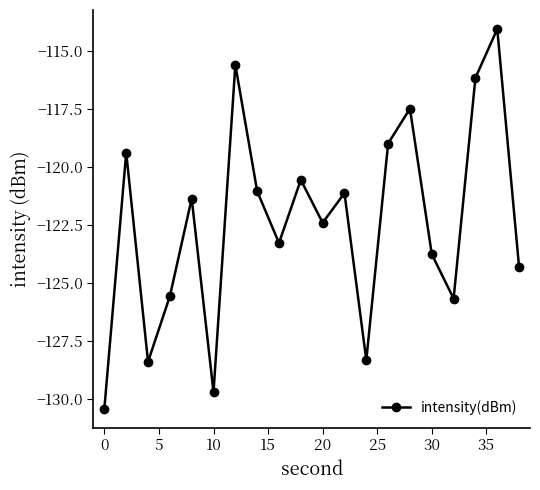

What is the value of the 2nd point from the left?

-119.4